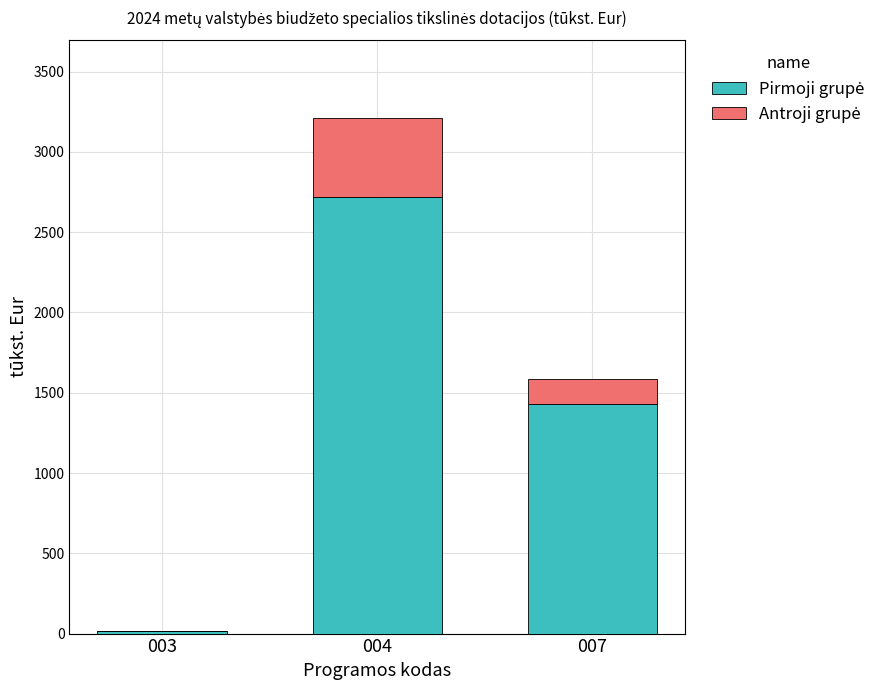

At which category is the sum across all series the highest?

004